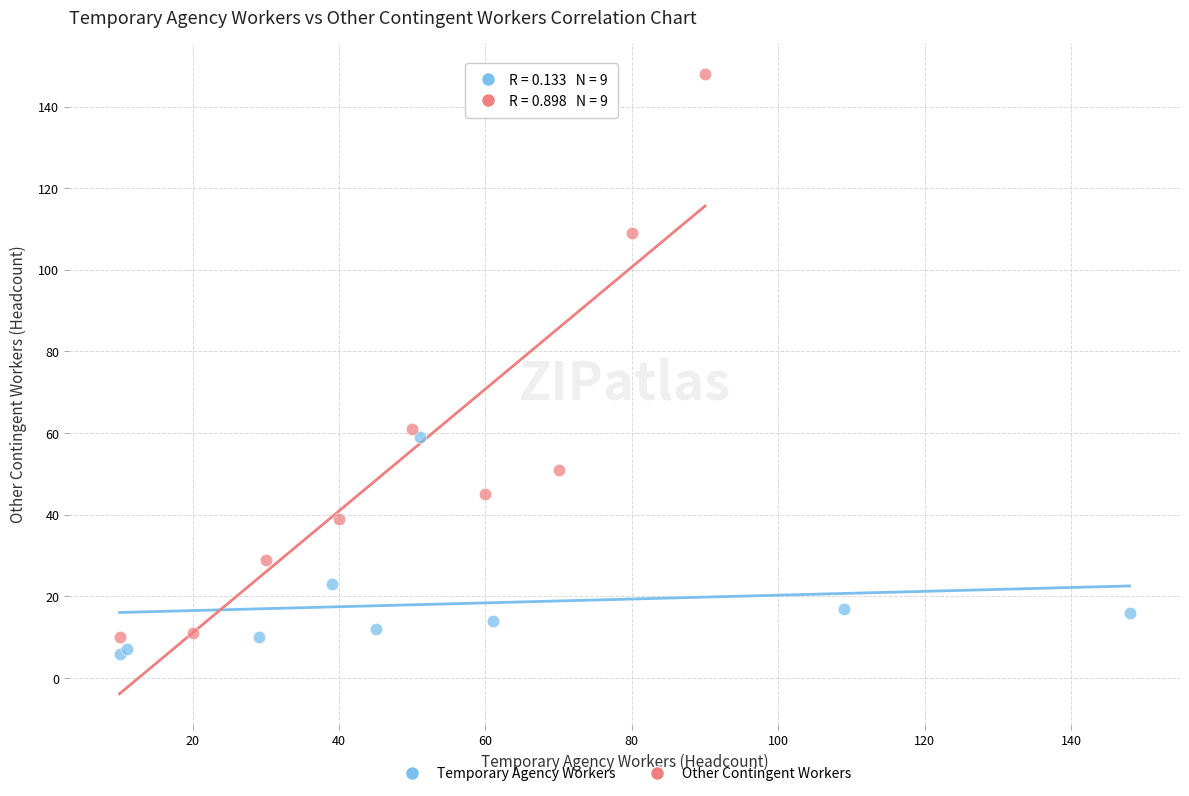

Which series contains the highest Y value?

Other Contingent Workers